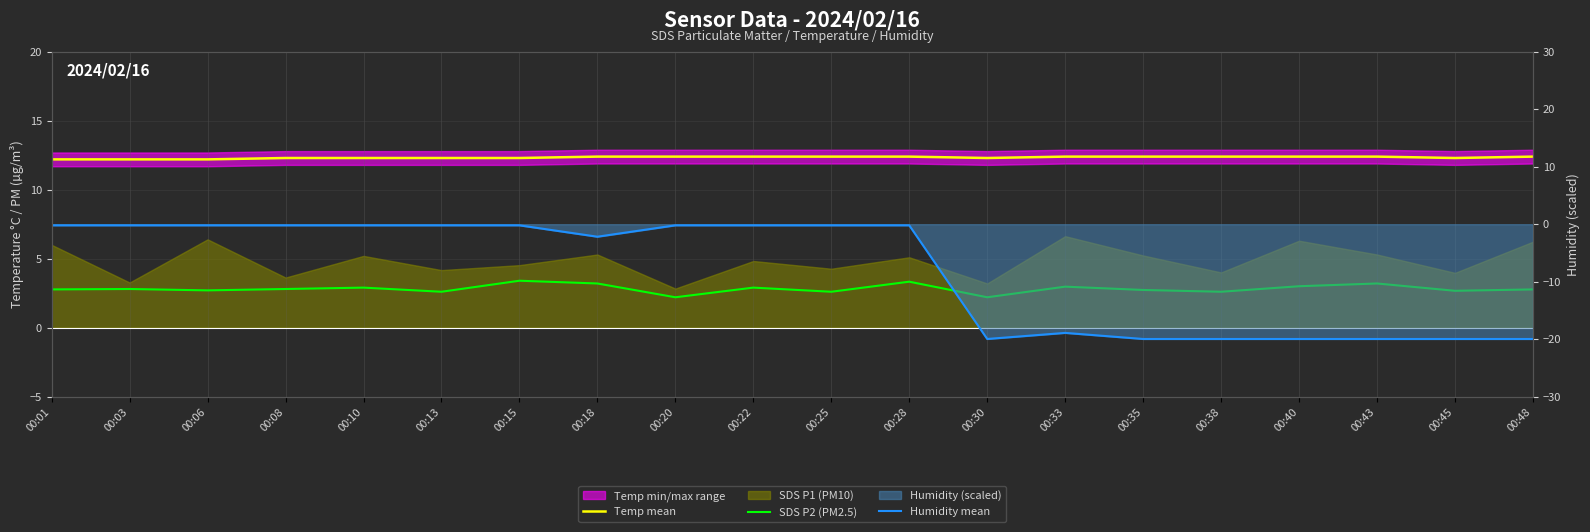

Does the chart display data point markers on the line(s)?

No